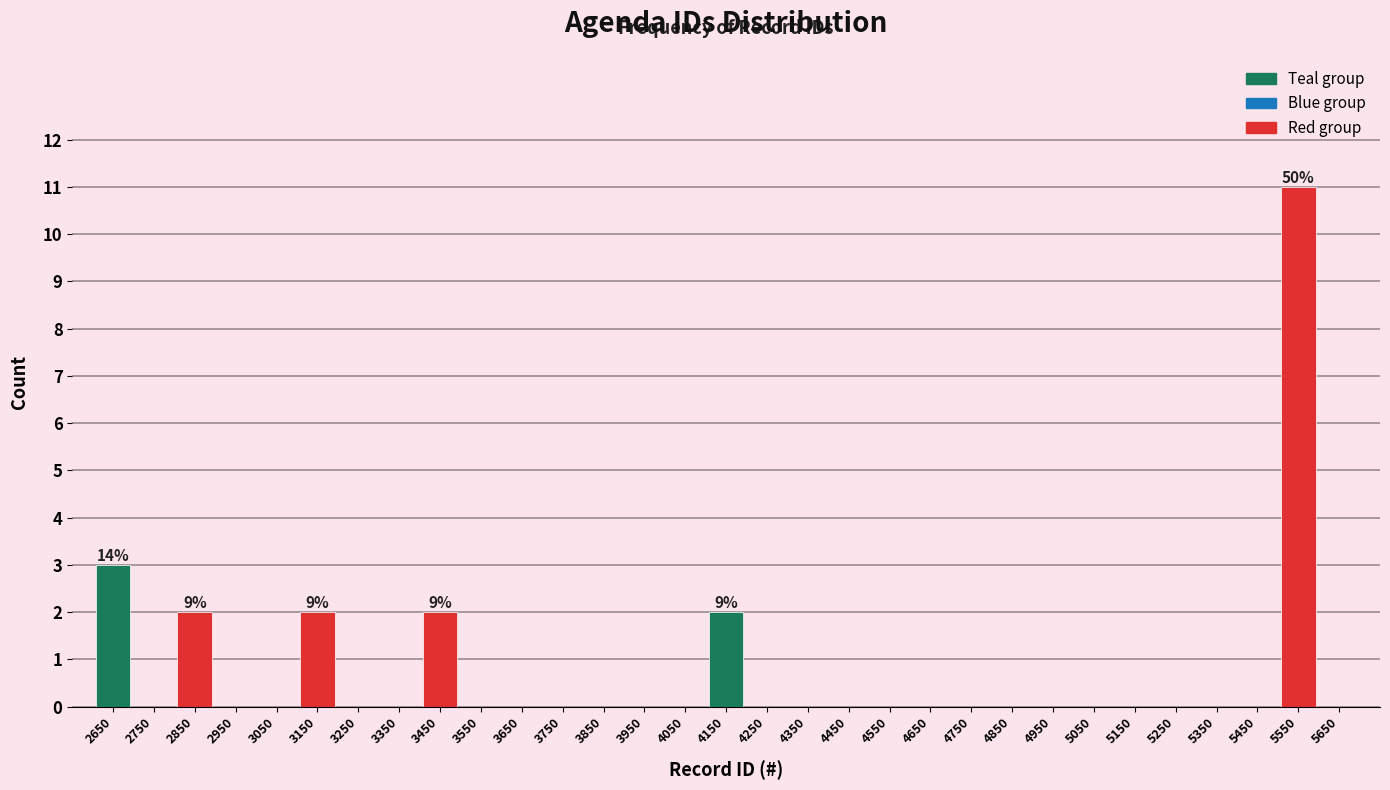

Which range on the x-axis has the tallest bar?

5500 to 5600